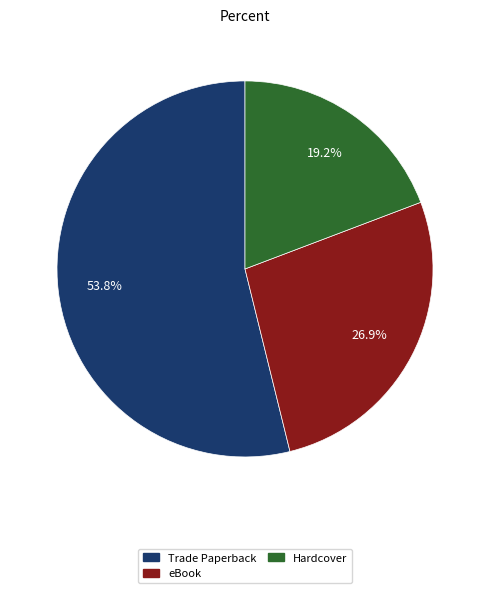

The Hardcover slice represents 19% of the pie. True or false?

True